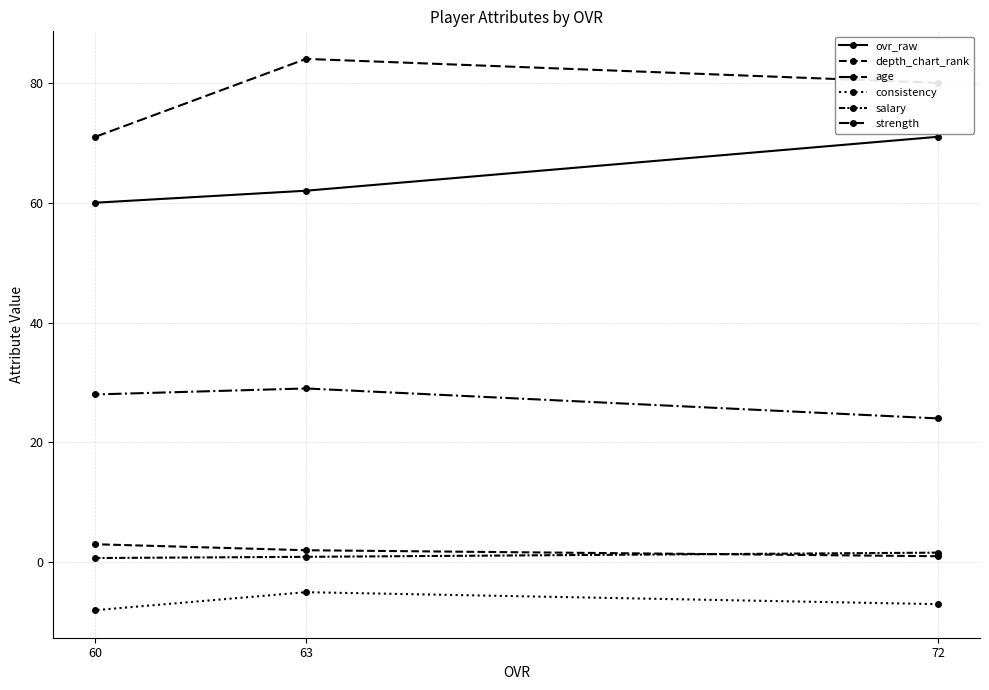

Rank the series by their maximum value, from highest to lowest.

strength, ovr_raw, age, depth_chart_rank, salary, consistency